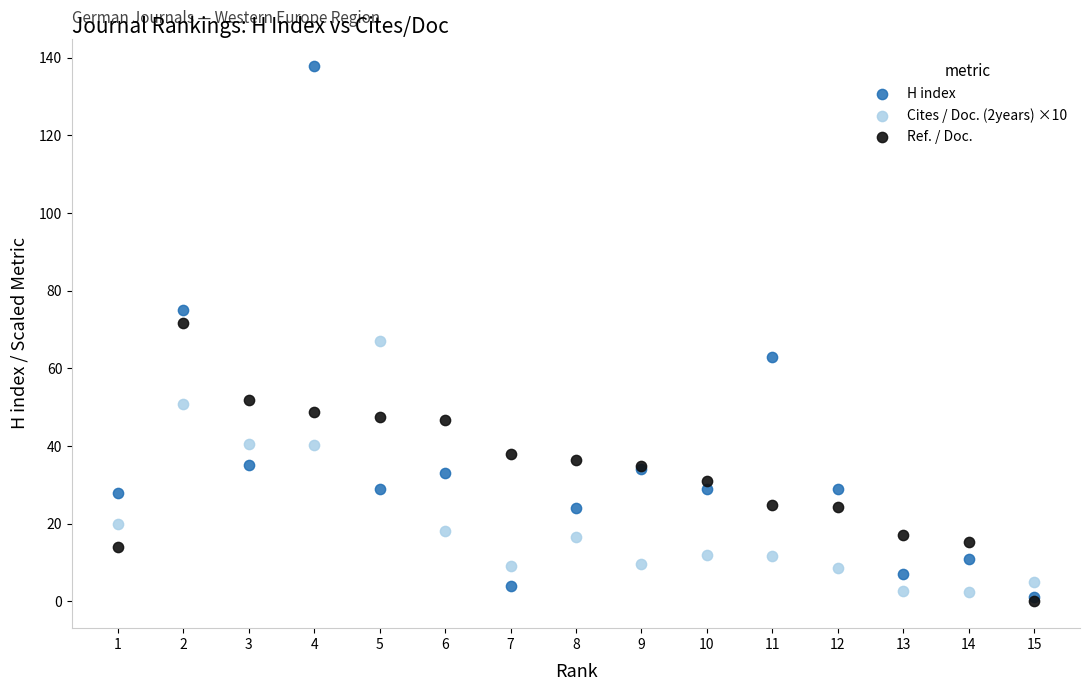

What are all the series names shown in the legend?

H index, Cites / Doc. (2years) ×10, Ref. / Doc.